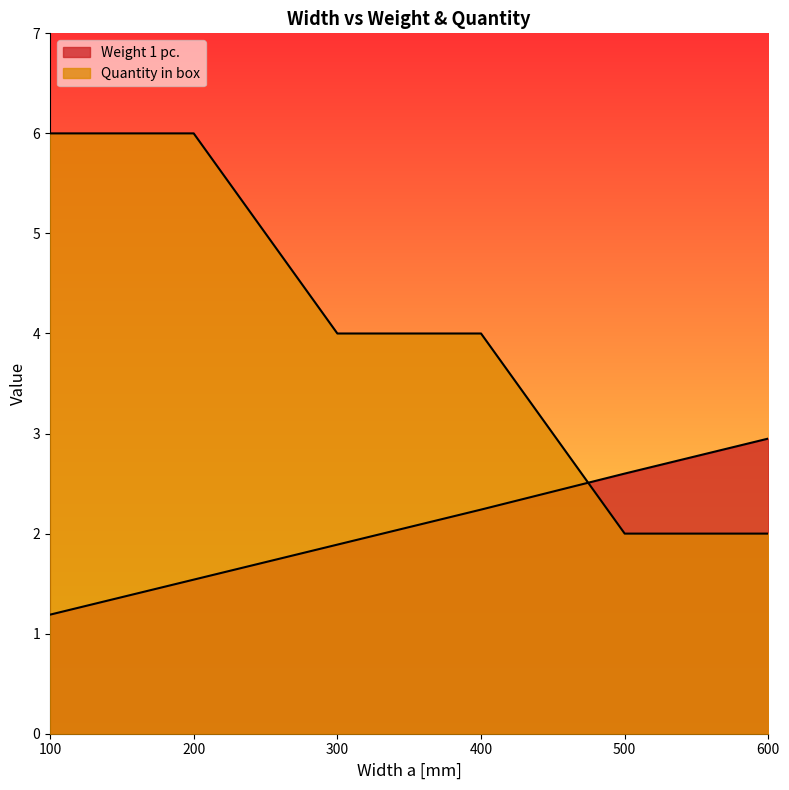

Between which two adjacent categories do Weight 1 pc. and Quantity in box first intersect?

400 and 500